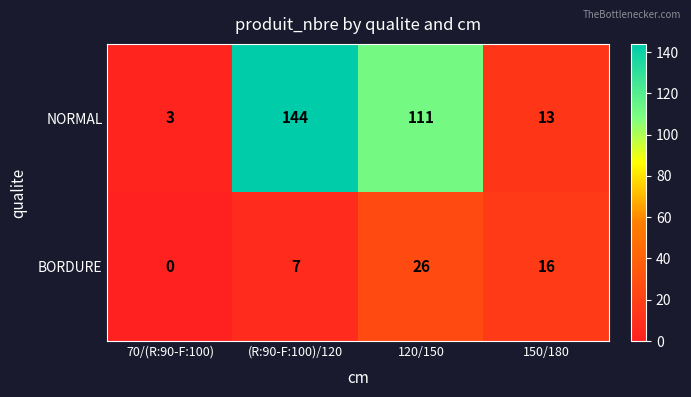

Reading left to right, what are all the values shown in this chart?

NORMAL: 70/(R:90-F:100)=3	(R:90-F:100)/120=144	120/150=111	150/180=13
BORDURE: 70/(R:90-F:100)=0	(R:90-F:100)/120=7	120/150=26	150/180=16